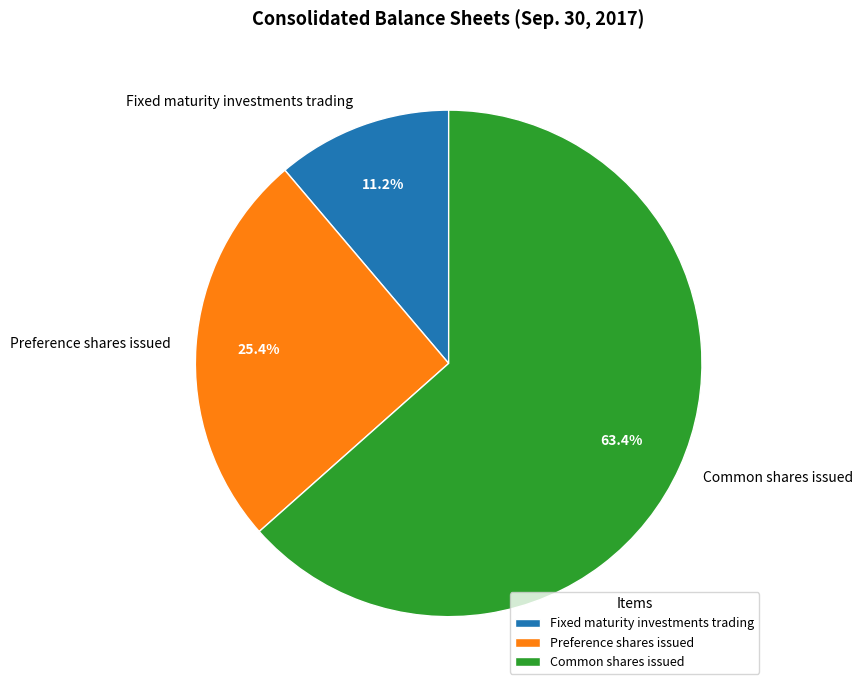

Which category accounts for the majority?

Common shares issued